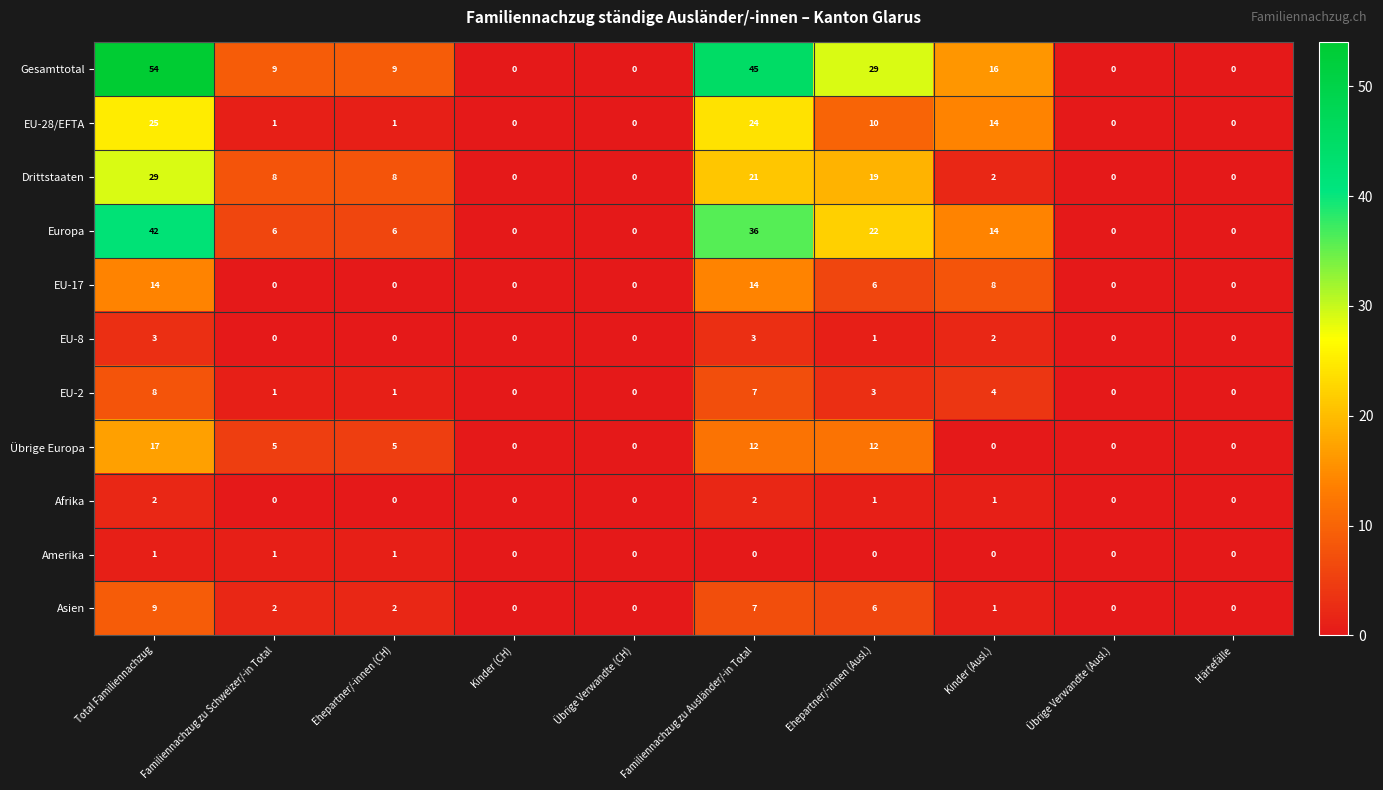

At how many categories does at least one series exceed 21?

3